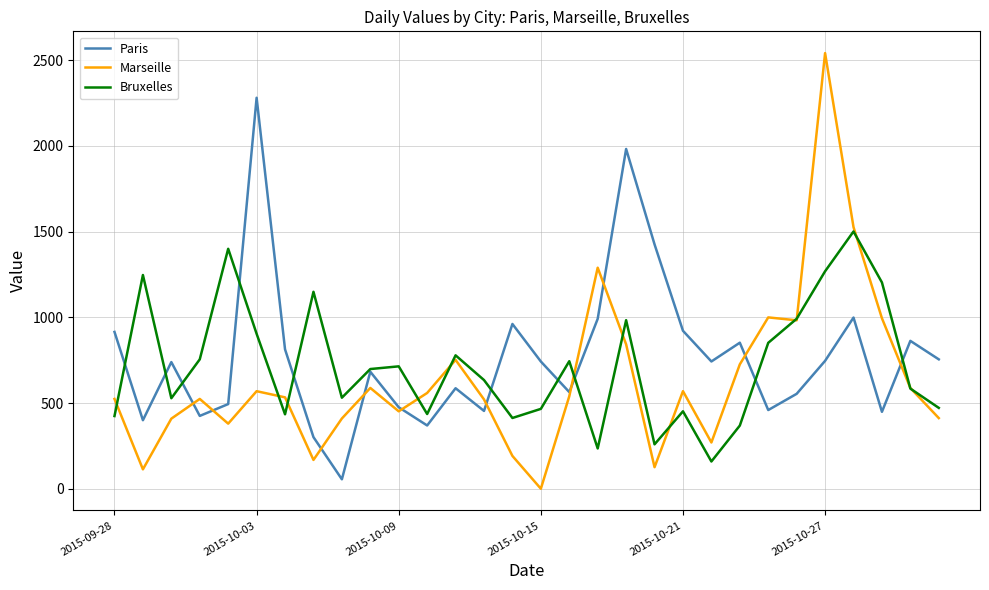

How many series are shown in this chart?

3